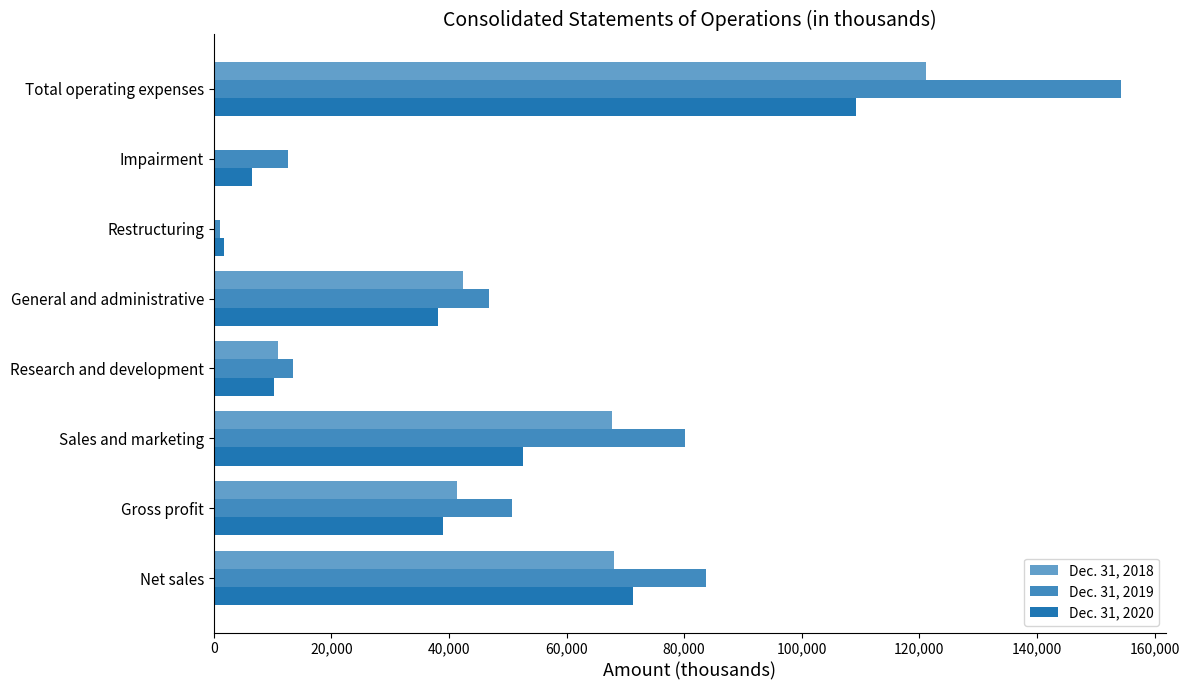

What is the difference between the maximum and second lowest values in the Dec. 31, 2019 series?

141580